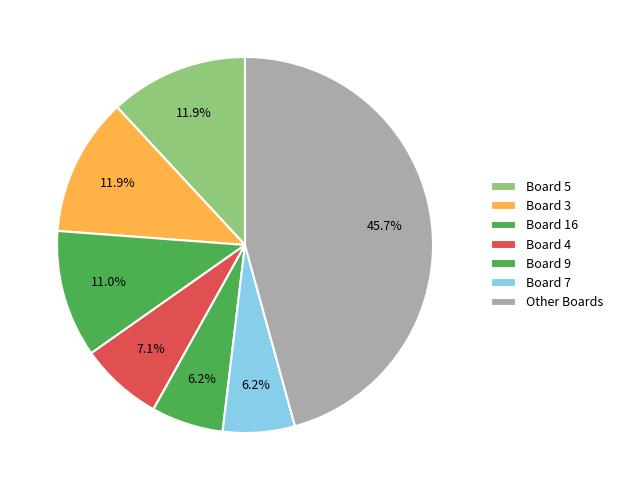

Count the number of slices in the pie.

7